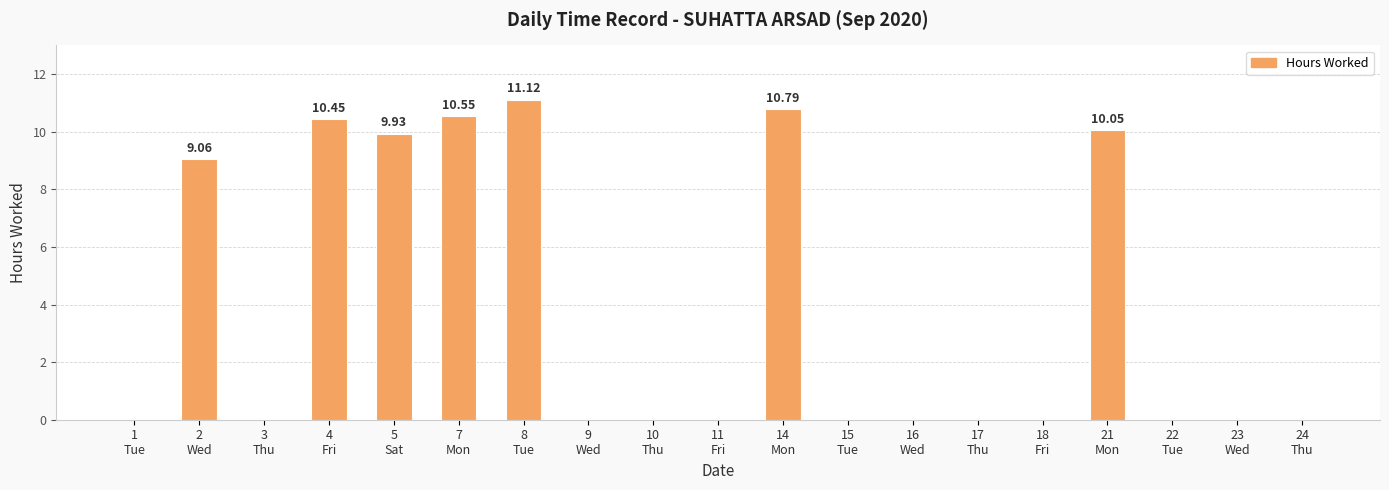

What is the sum of all values?

72.0